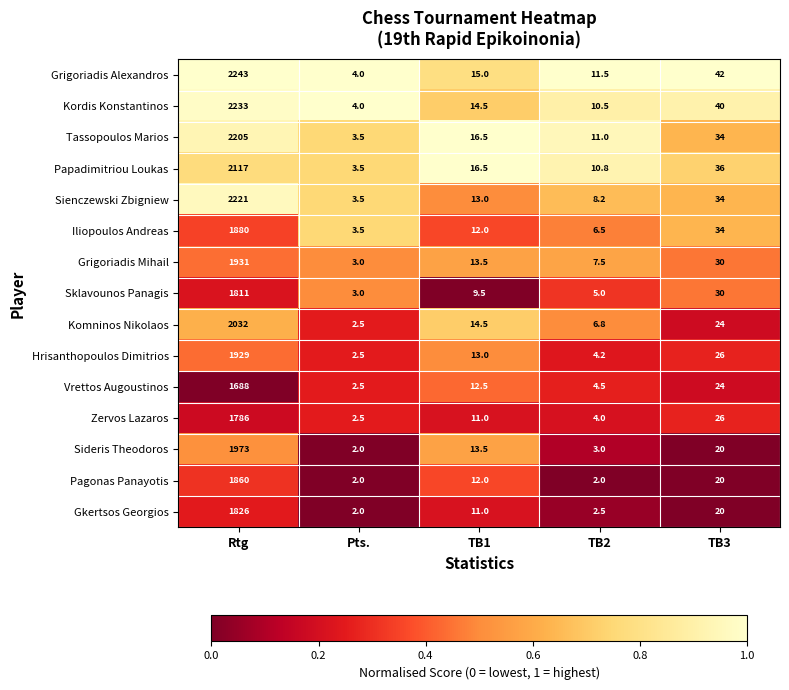

True or false: Zervos Lazaros has a value of 45.0 at TB3.

False